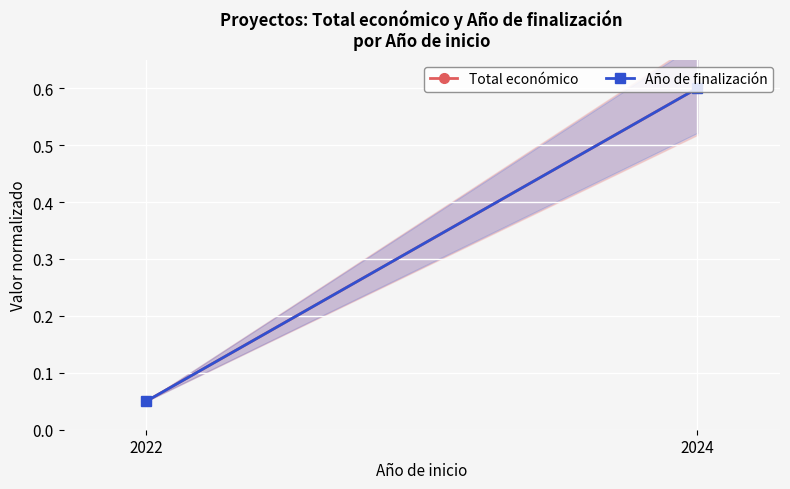

At which label does Total económico reach its minimum?

2022